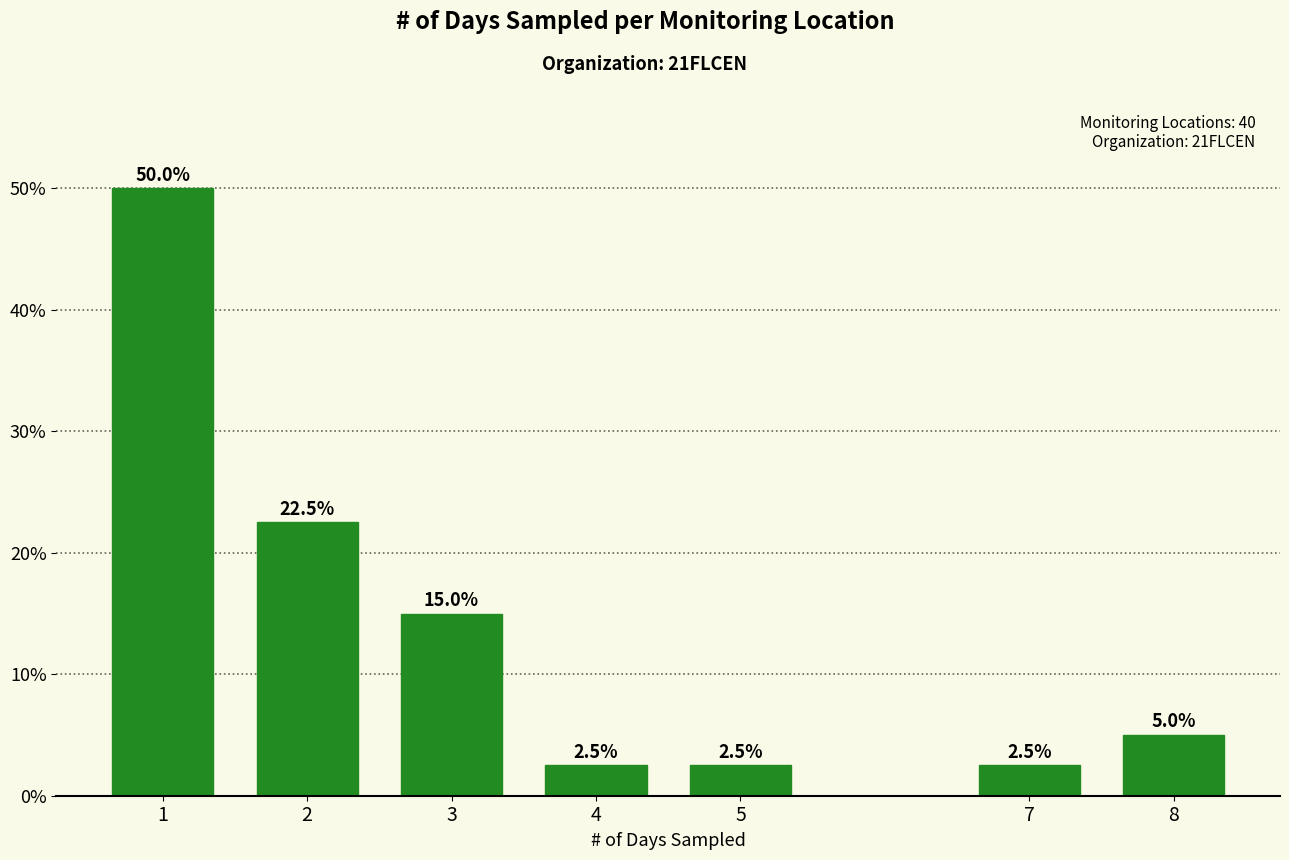

Reading left to right, list all the values displayed in this chart.

50.0	22.5	15.0	2.5	2.5	2.5	5.0